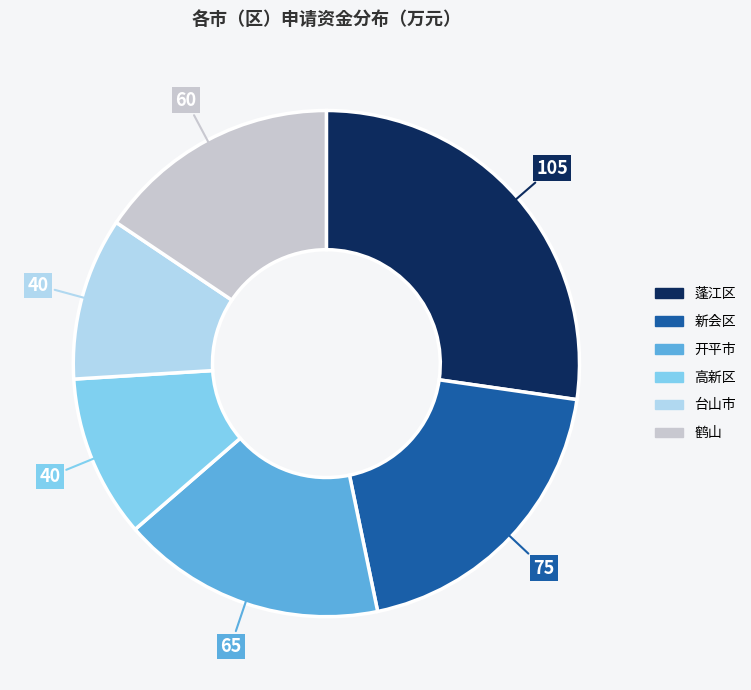

Is there any slice that represents more than half of the pie?

No